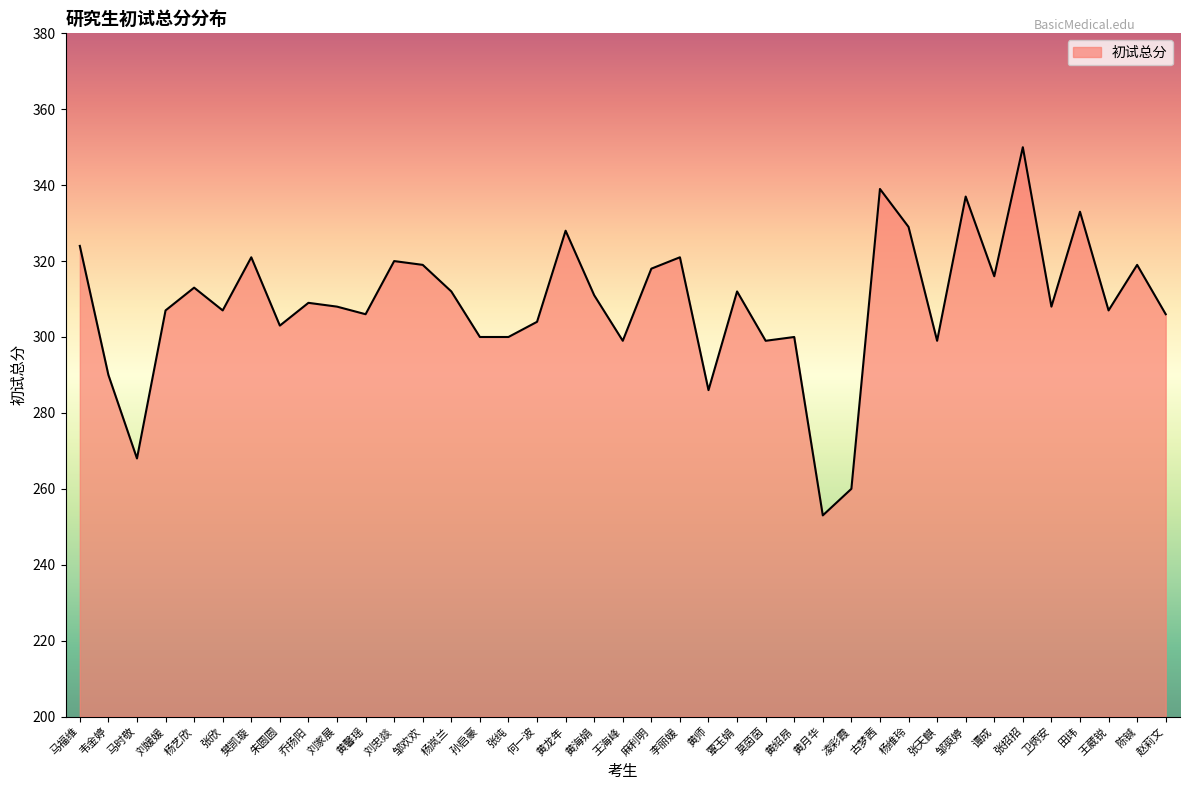

What is the sum of all values?

12041